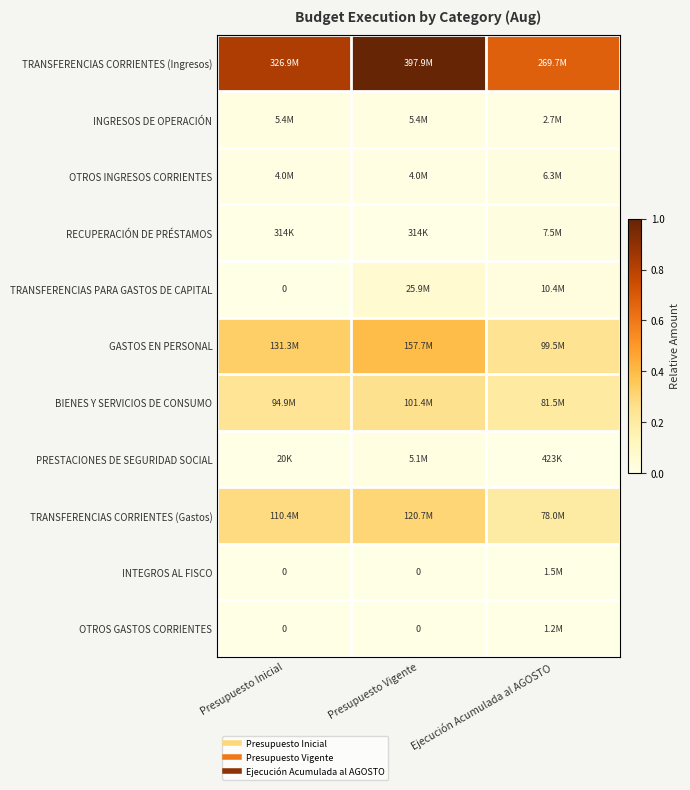

At how many categories does at least one series exceed 0?

3